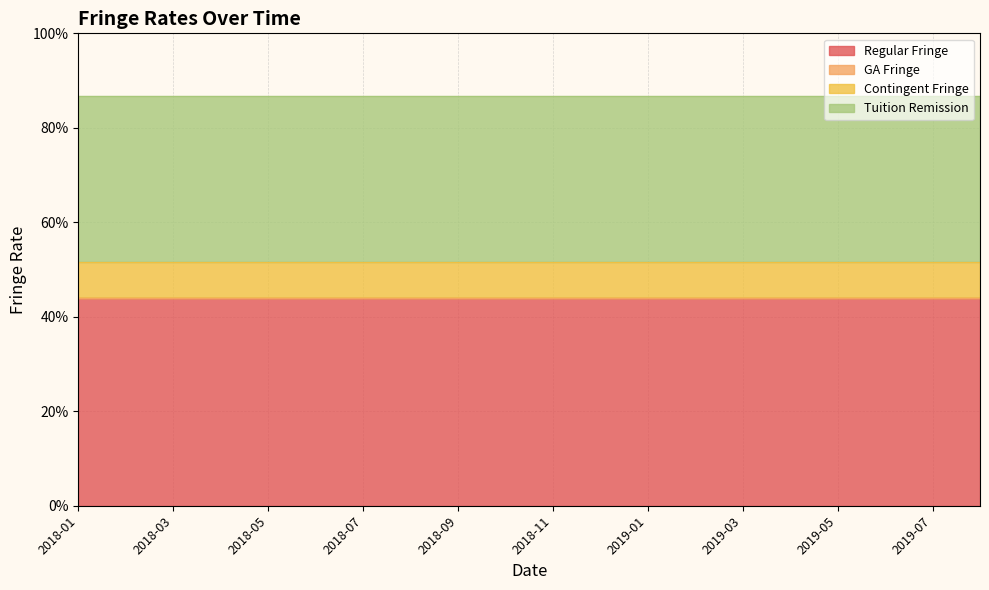

At how many categories does at least one series exceed 0?

20